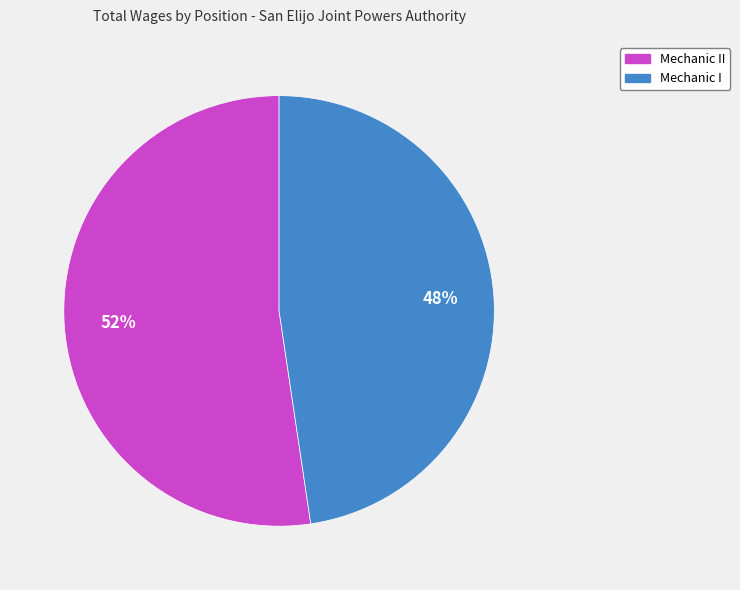

Does any single category account for the majority?

Yes